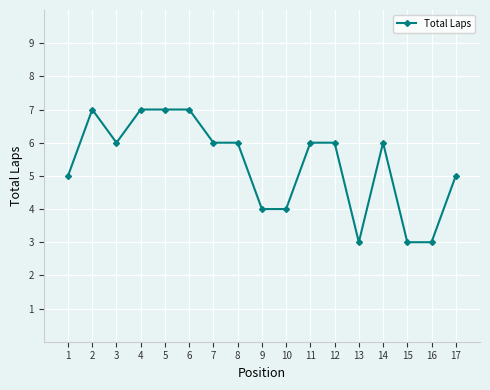

What is the maximum value shown in the chart?

7